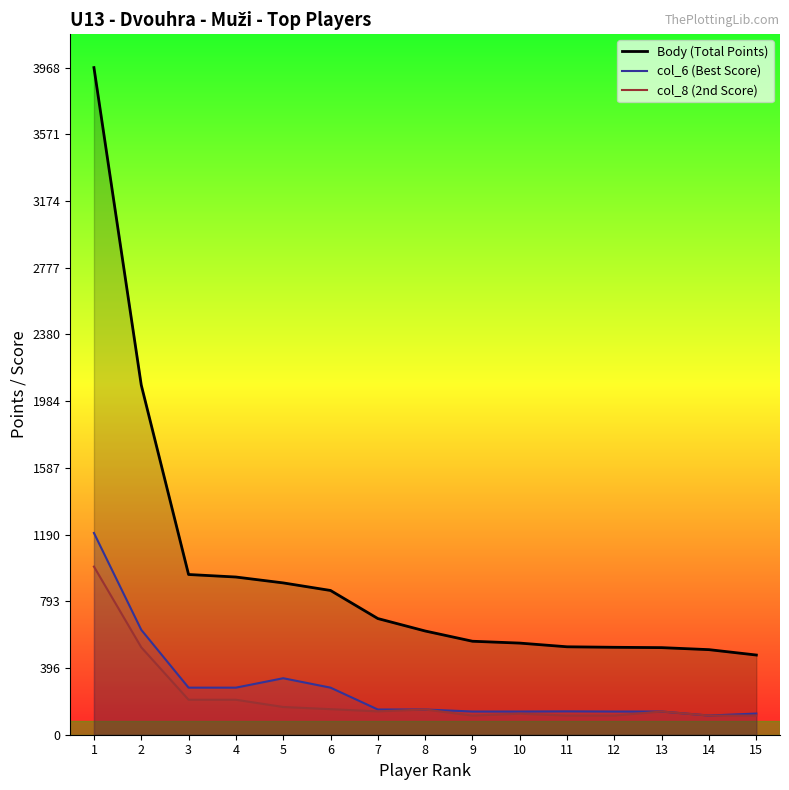

Where is col_8 (2nd Score) nearest to the value 557?

2